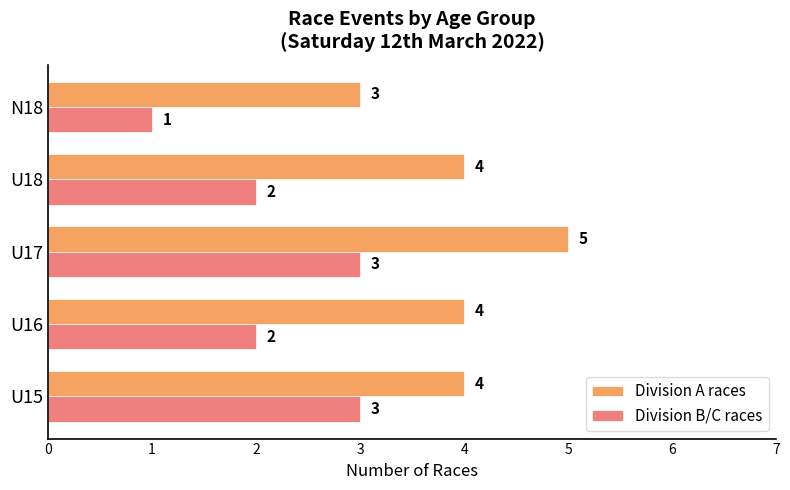

Is the value of Division B/C races at U17 greater than the value of Division A races at U15?

No